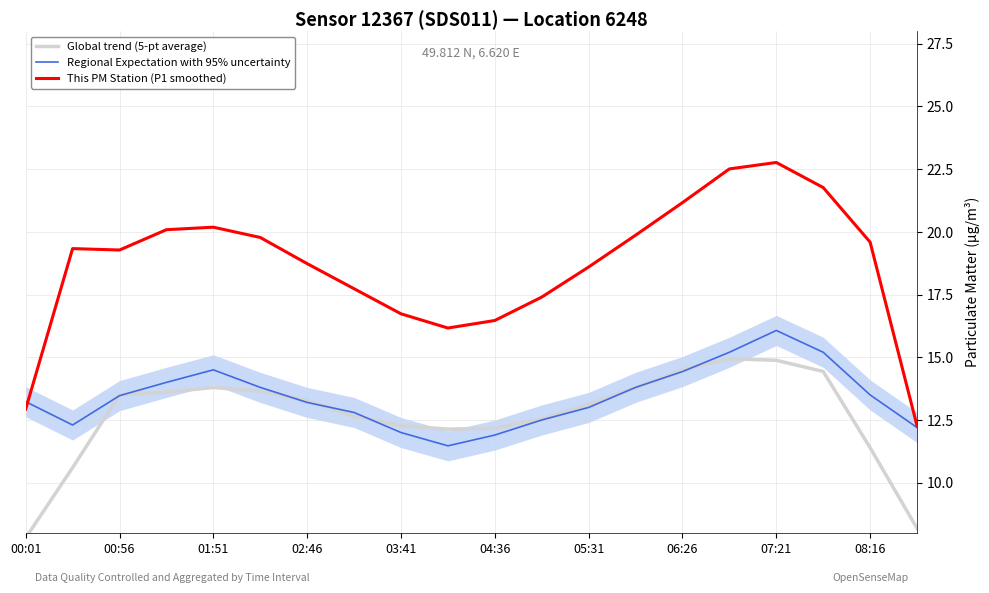

At how many categories does at least one series exceed 22?

2